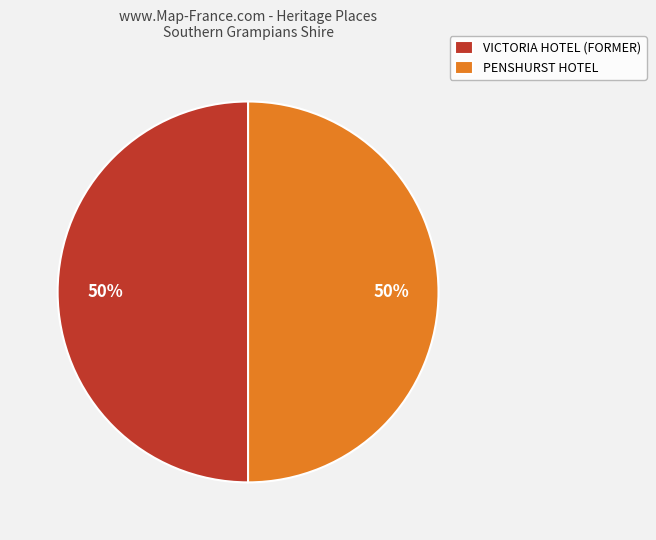

Is it true that PENSHURST HOTEL is 50% of the pie?

True